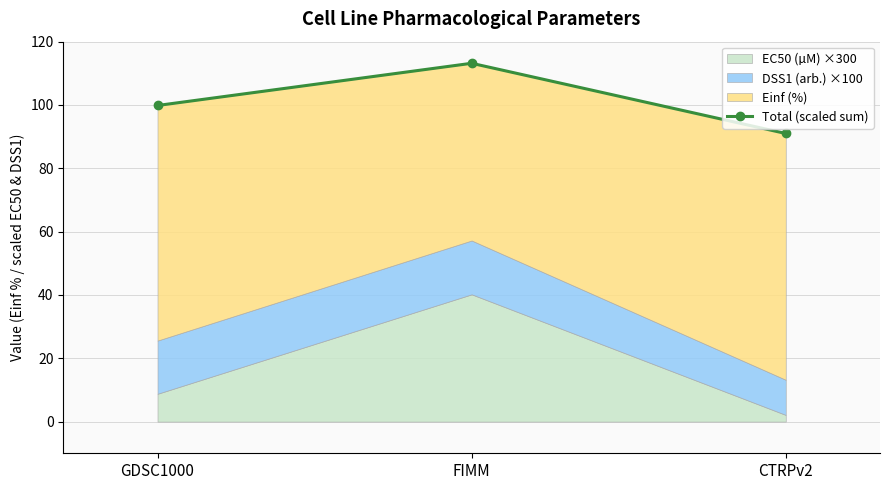

What is the label of the 1st point from the left?

GDSC1000